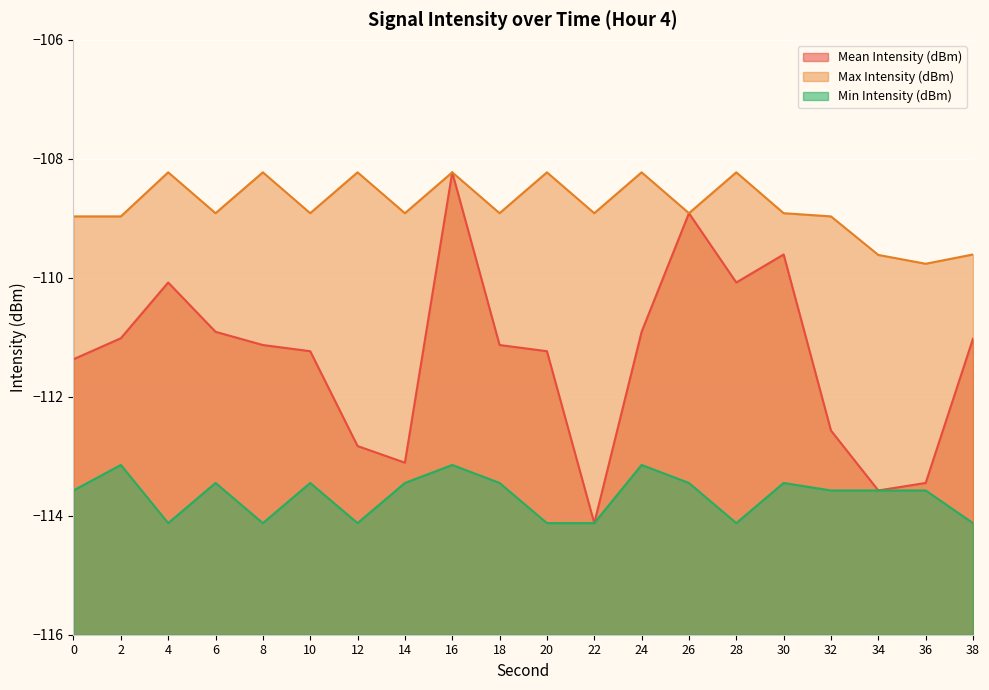

Which series has the largest total across all categories?

Max Intensity (dBm)